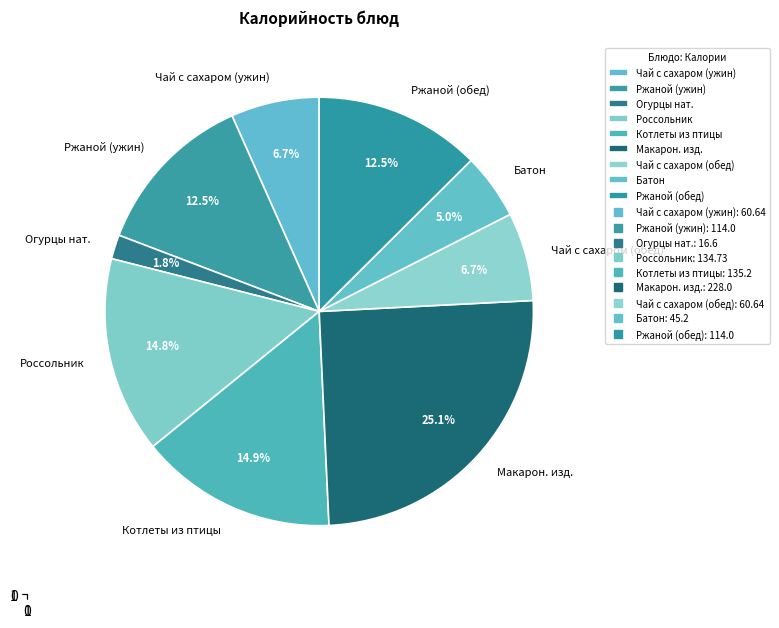

What percentage is the Батон slice, to the nearest percent?

5%